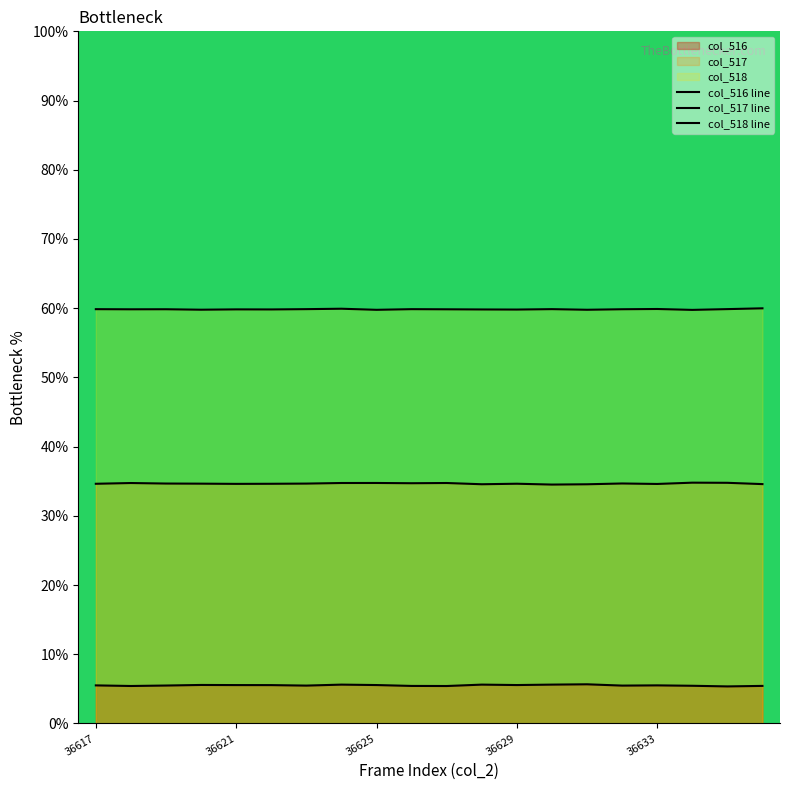

How many distinct data groups are displayed?

3